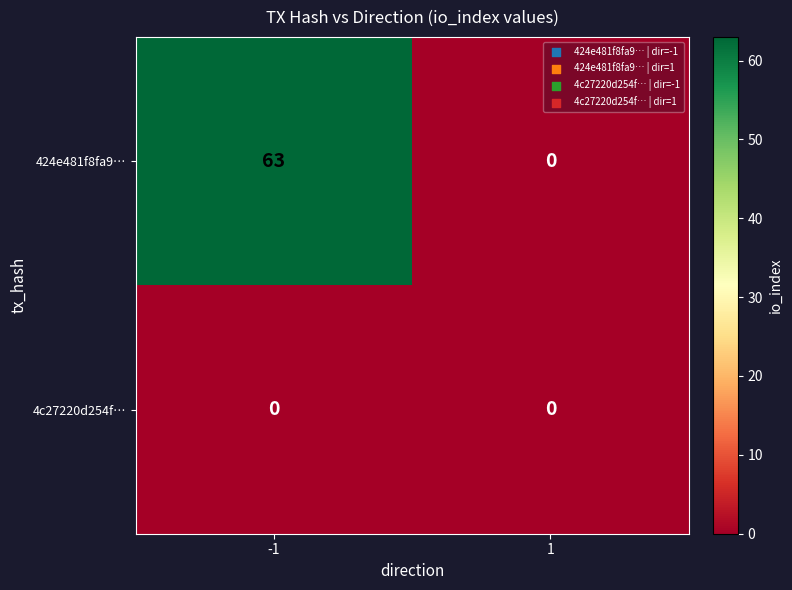

What is the maximum value shown in the chart?

63